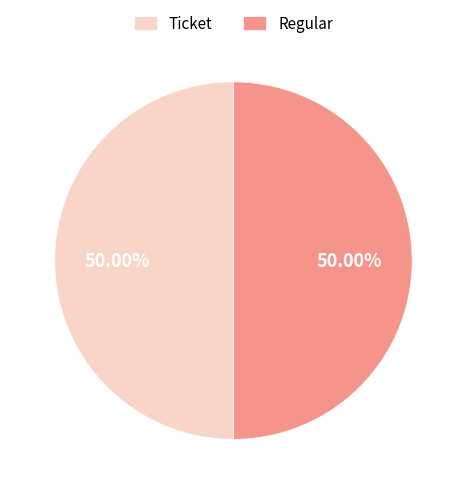

How many segments does this pie chart have?

2